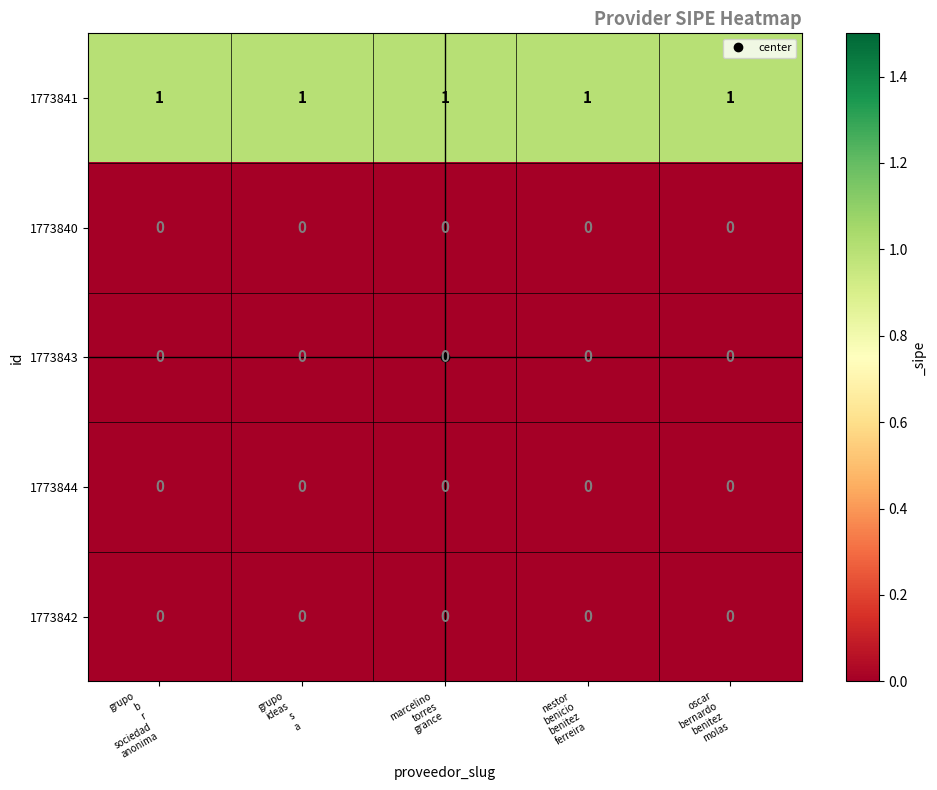

Which series has the largest total across all categories?

1773841